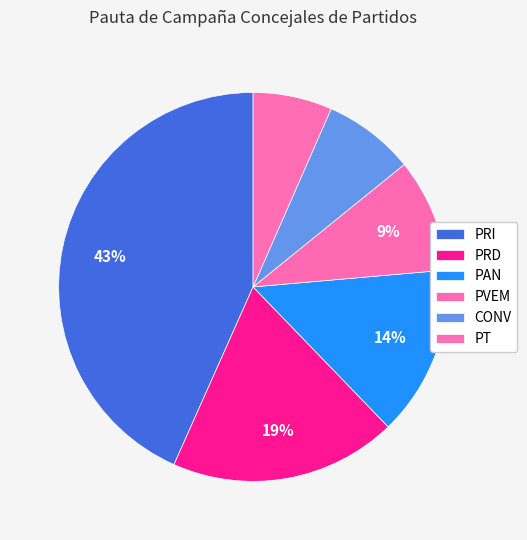

How many slices are in this pie chart?

6